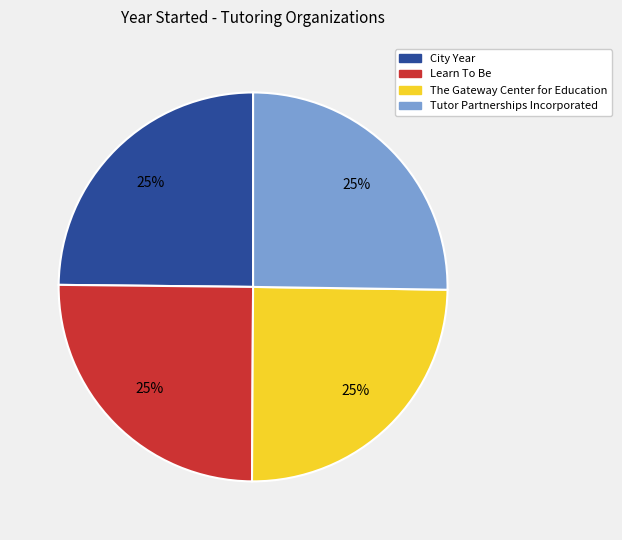

Count the number of slices in the pie.

4